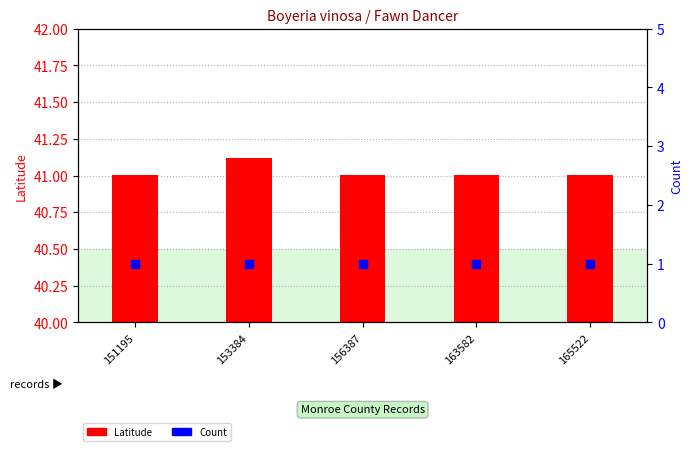

What is the total value across all series at 165522?

42.0